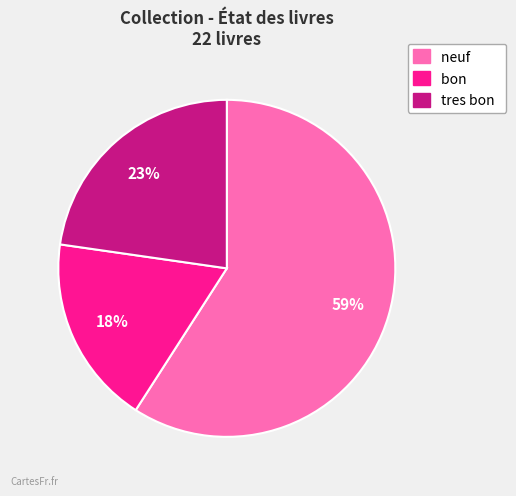

To the nearest percent, what is the average slice percentage?

33%